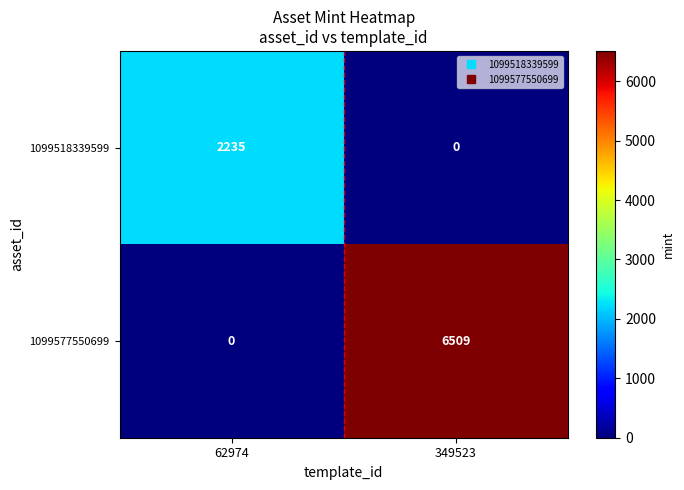

Which series changed the most between 62974 and 349523?

1099577550699